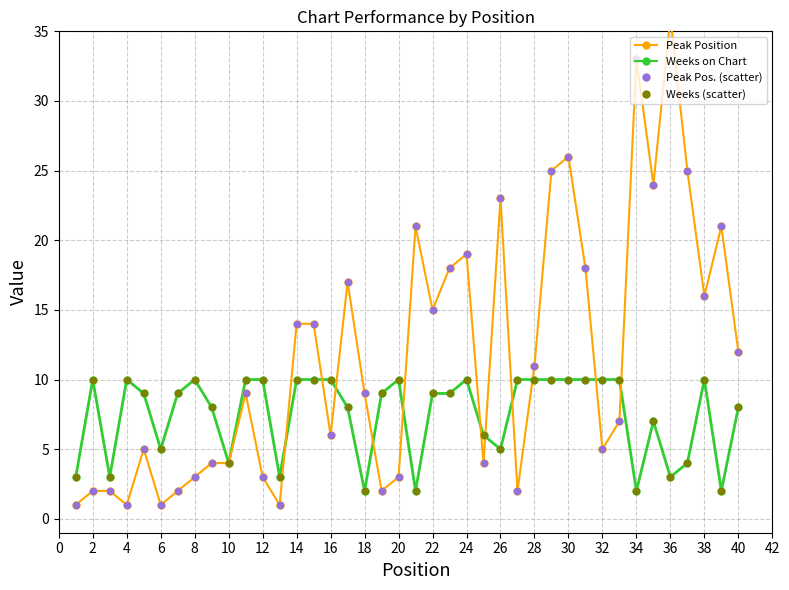

Is the value of Weeks on Chart at 24 greater than the value of Peak Position at 29?

No